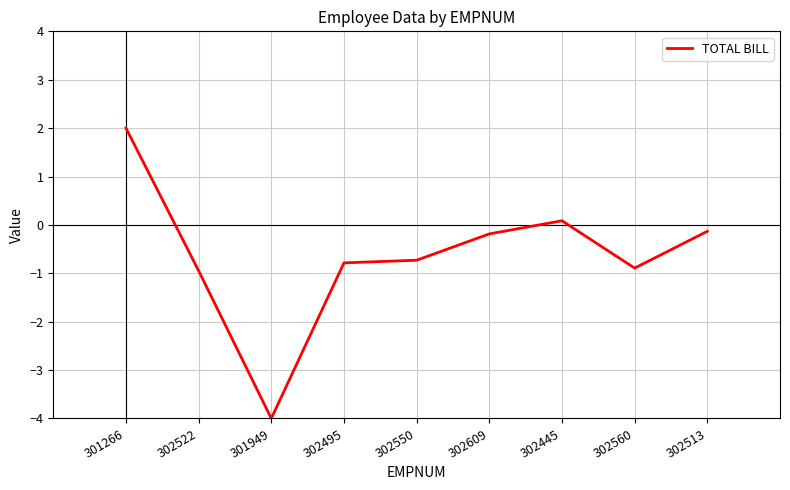

What is the difference between the values at 302550 and 301949?

3.3